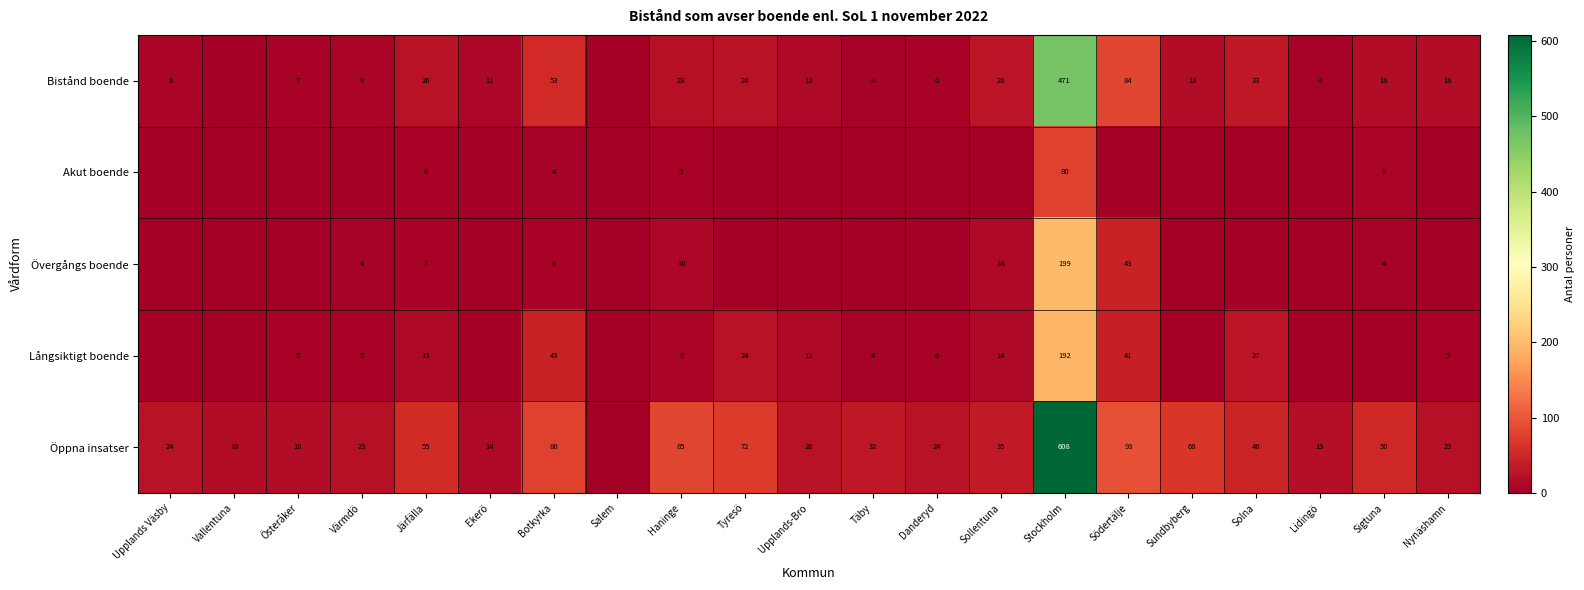

Between Järfälla and Haninge, which series saw the biggest shift?

Öppna insatser